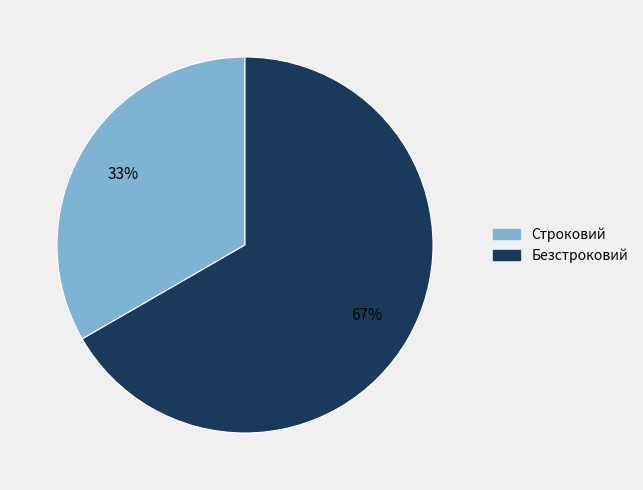

Is there a majority slice in this chart?

Yes